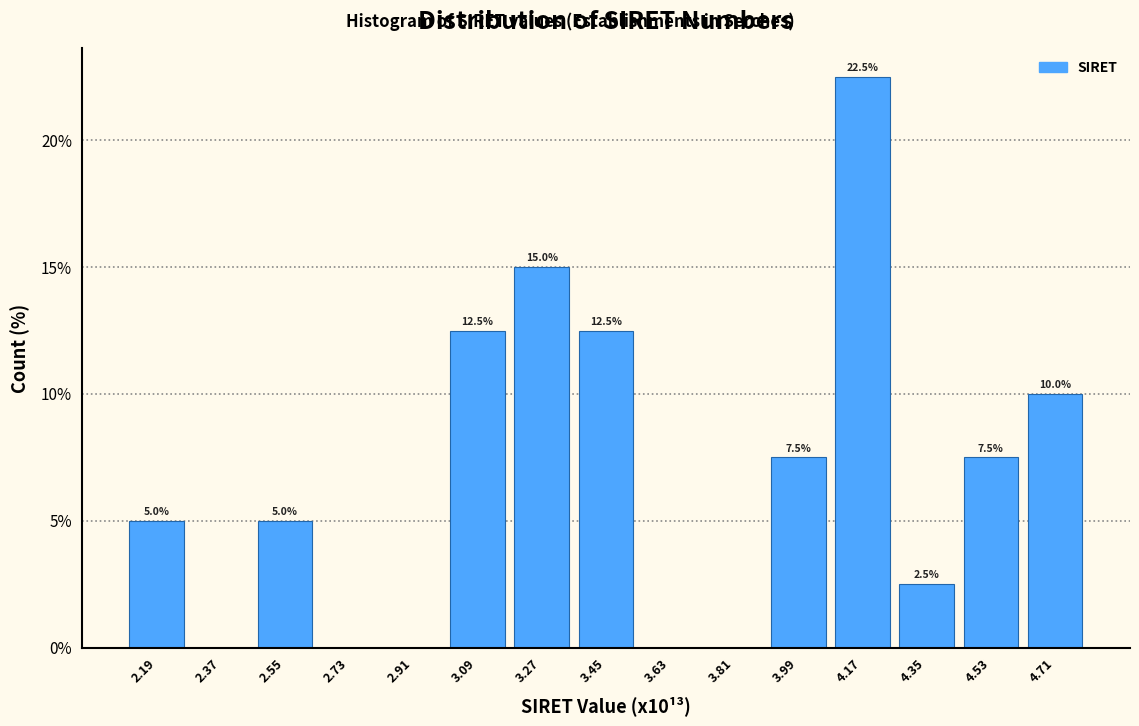

Which range on the x-axis has the tallest bar?

4.08 to 4.26